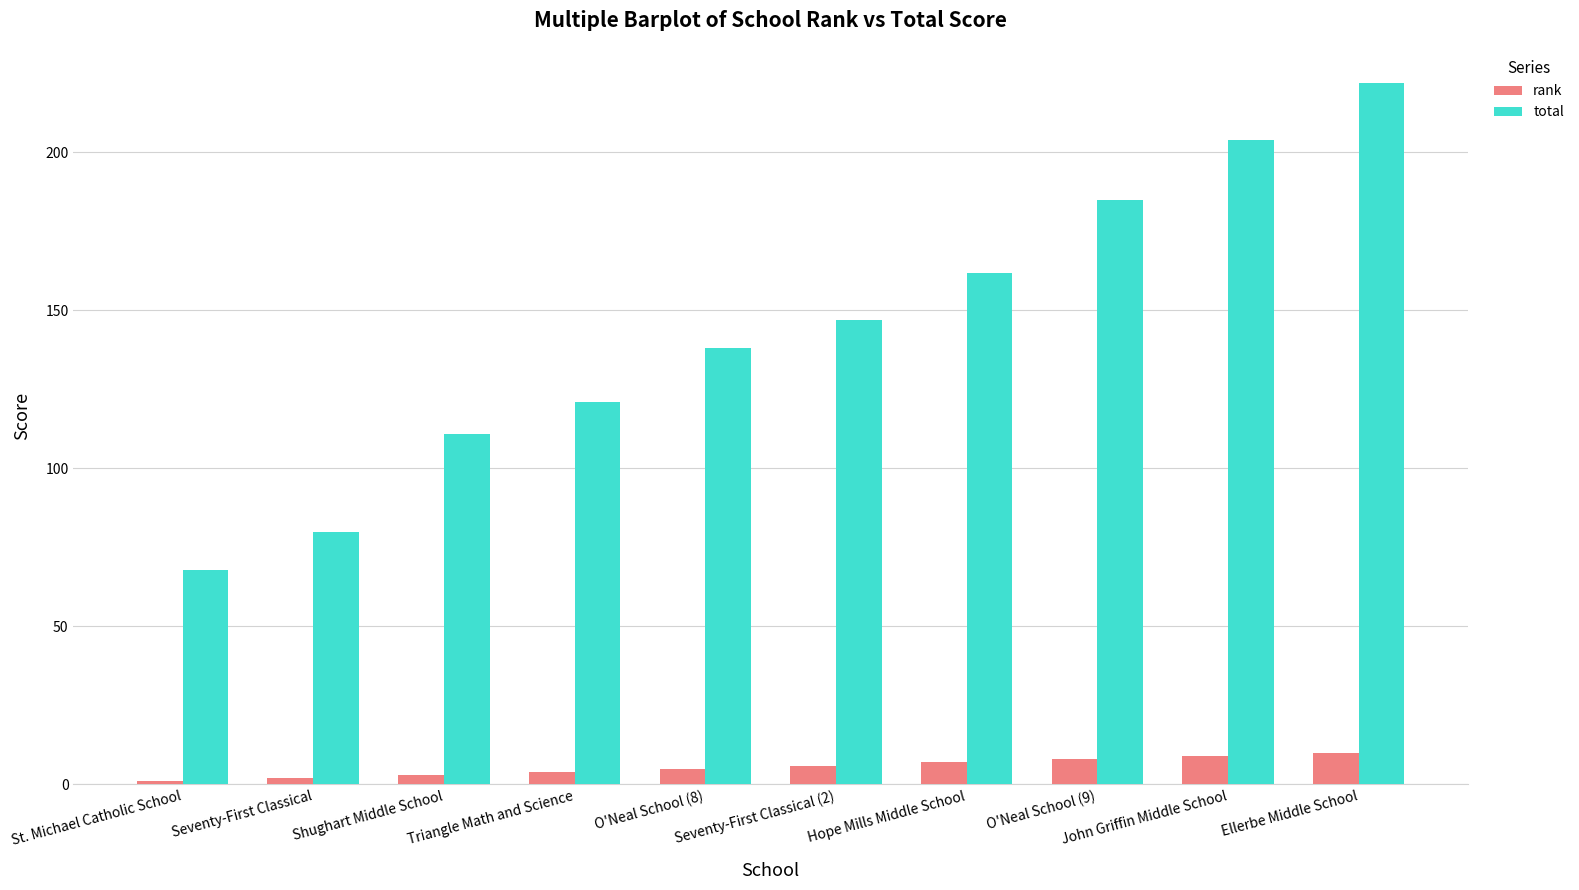

Which series has the widest spread of values?

total